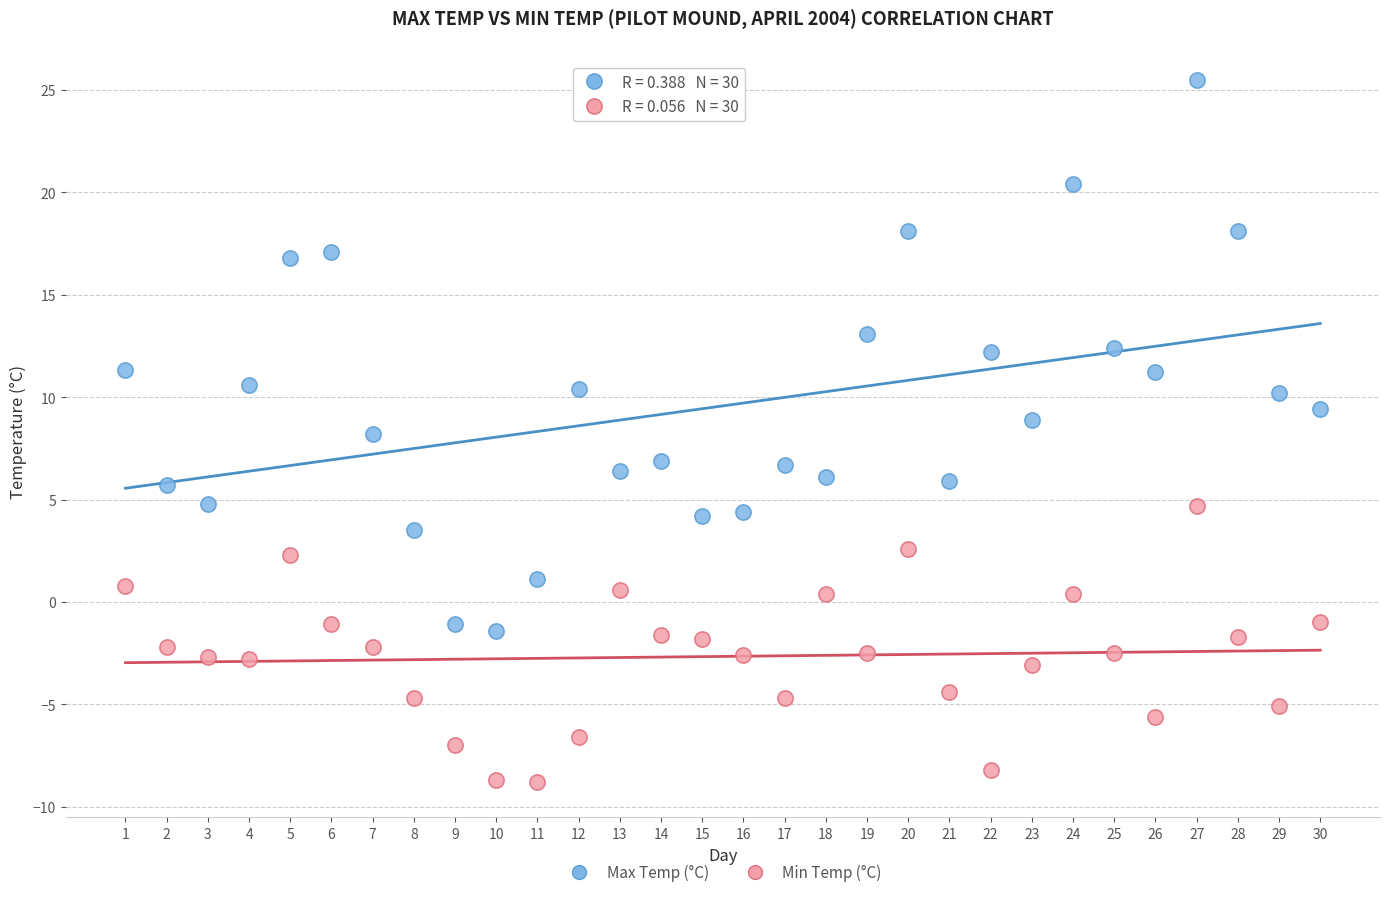

Which series reaches the minimum Y coordinate?

Min Temp (°C)